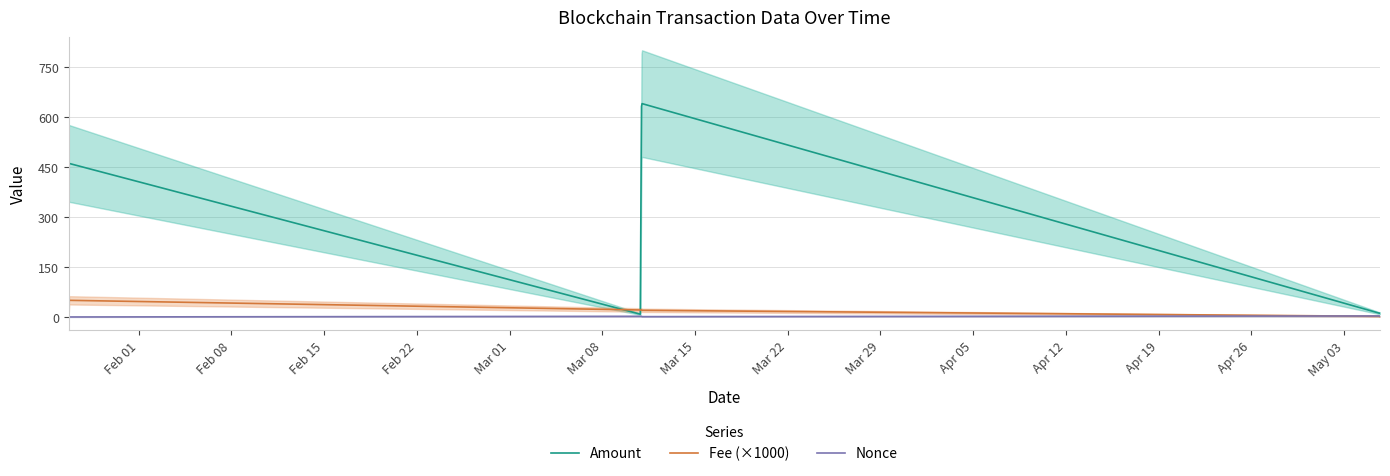

Which series has the largest range (max minus min)?

Amount